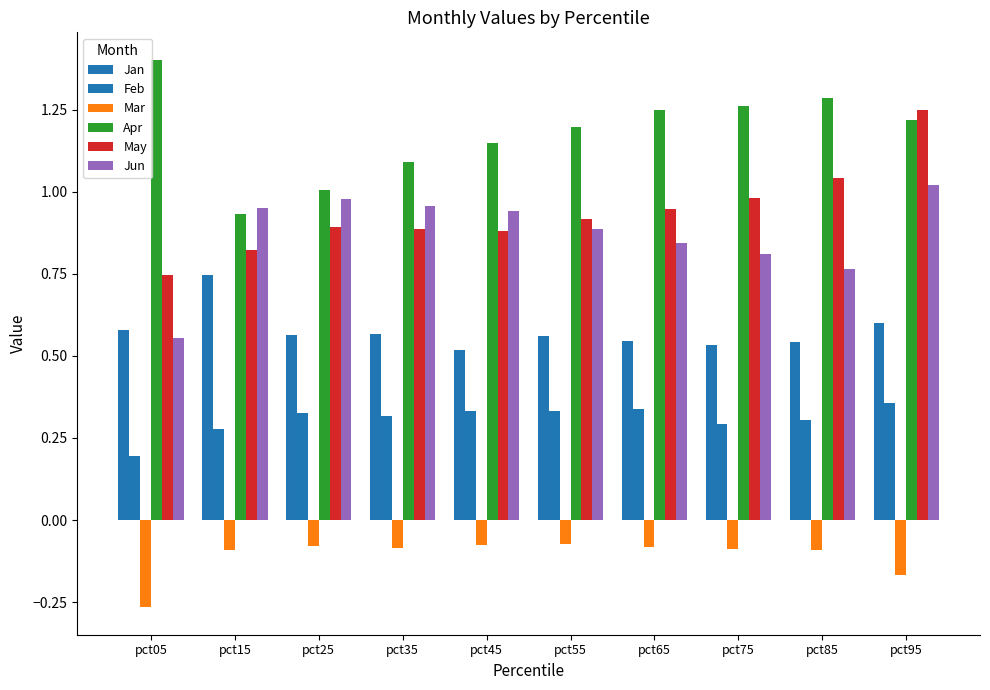

The Apr series shows 0.9 at pct15. True or false?

True